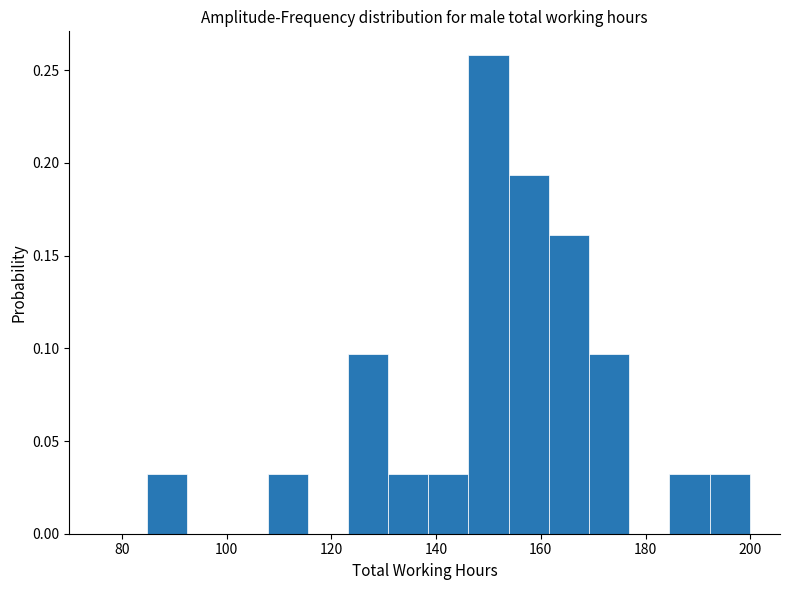

Read against the x-axis, roughly where is the centre of the tallest bar?

150